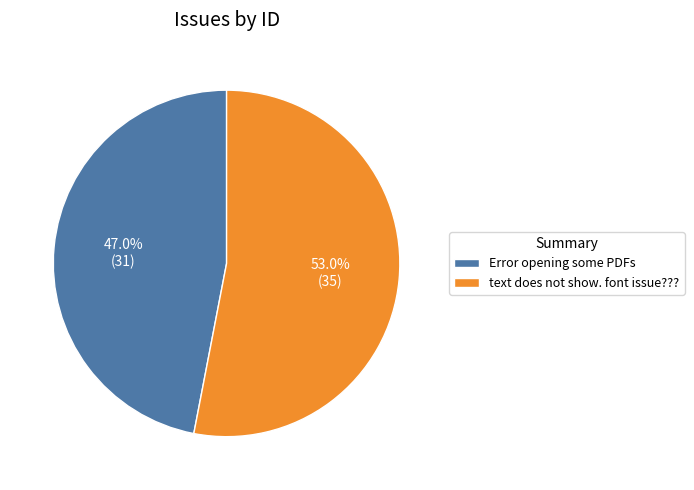

Does Error opening some PDFs account for over 50% of the chart?

No